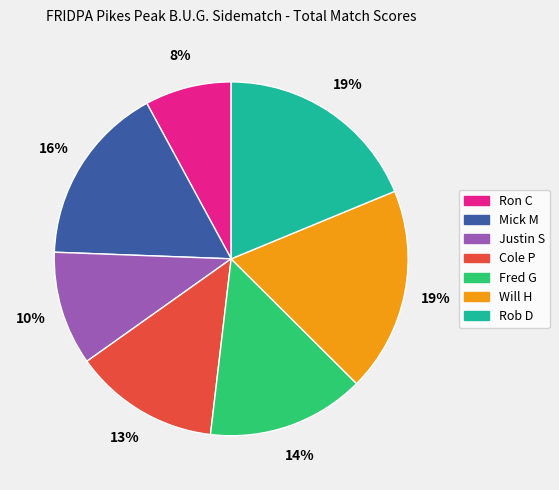

To the nearest percent, what is the difference between the largest and smallest slice percentages?

11%